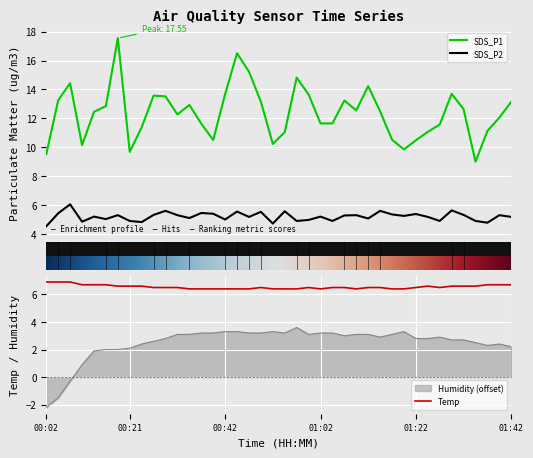

Rank the series by their maximum value, from lowest to highest.

Humidity, SDS_P2, Temp, SDS_P1